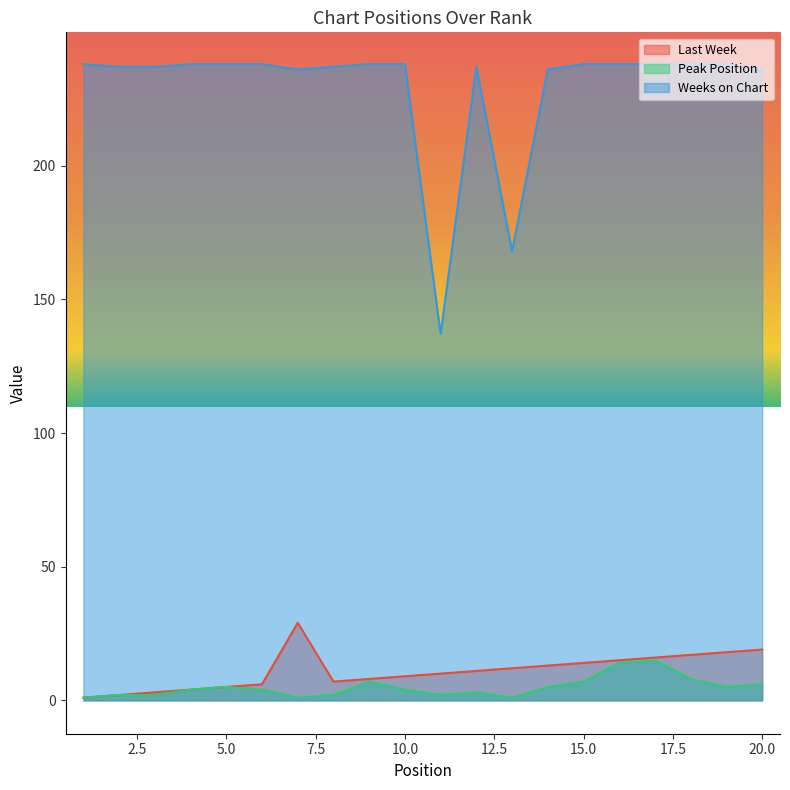

Which category has the lowest value in the Last Week series?

1